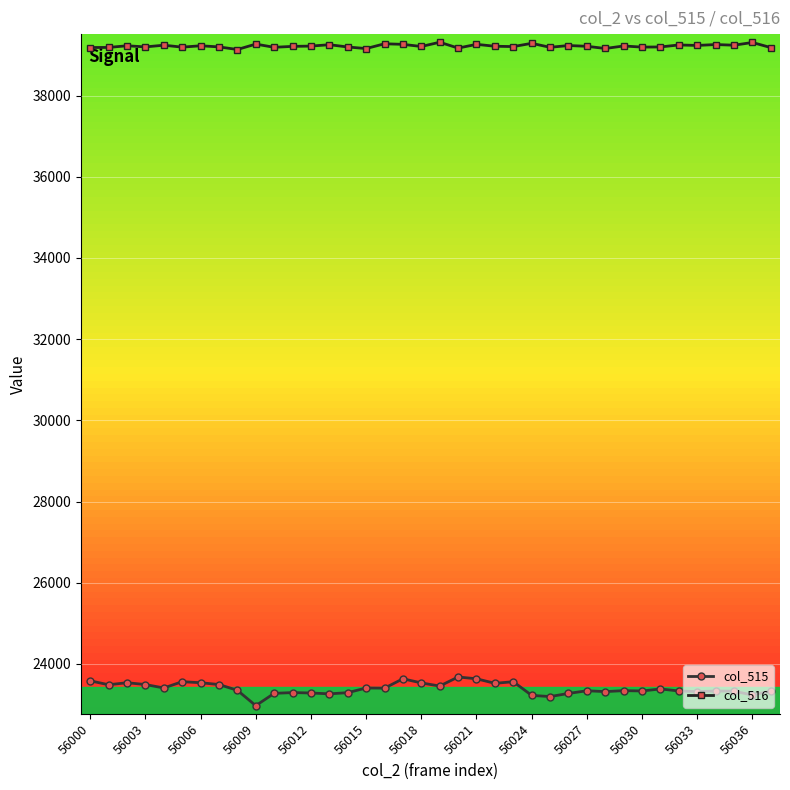

True or false: col_515 and col_516 cross at least once.

False